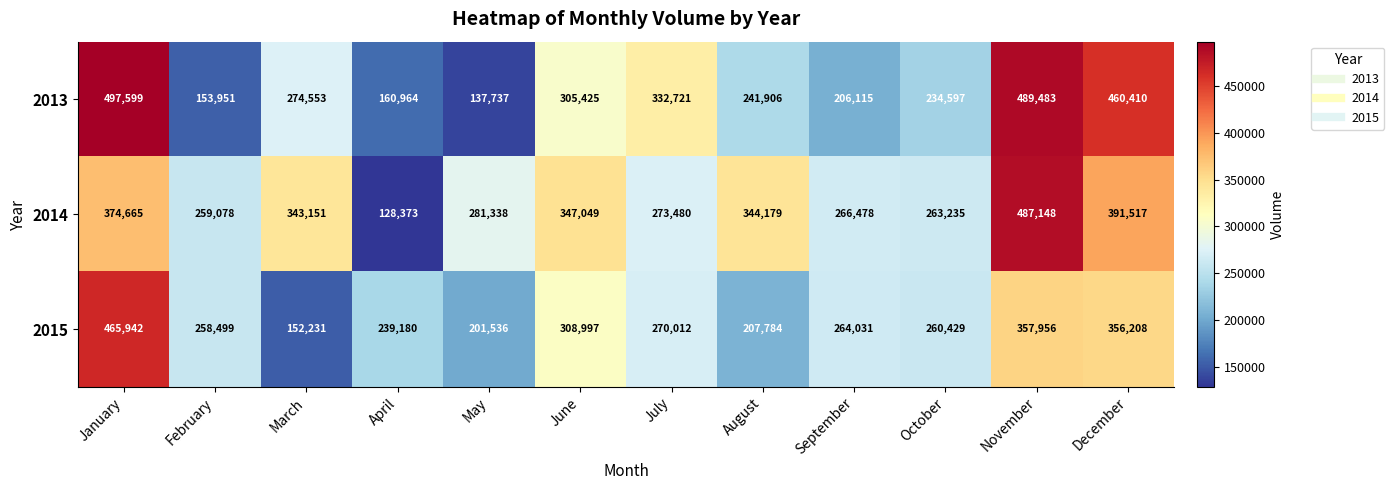

Which series changed the most between February and July?

2013